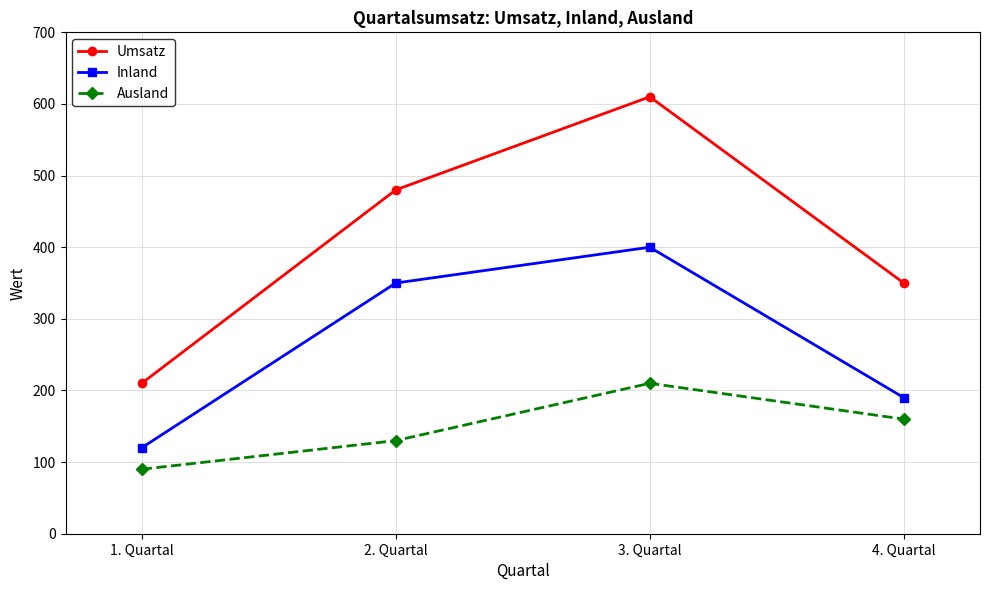

What is the total value across all series at 3. Quartal?

1220